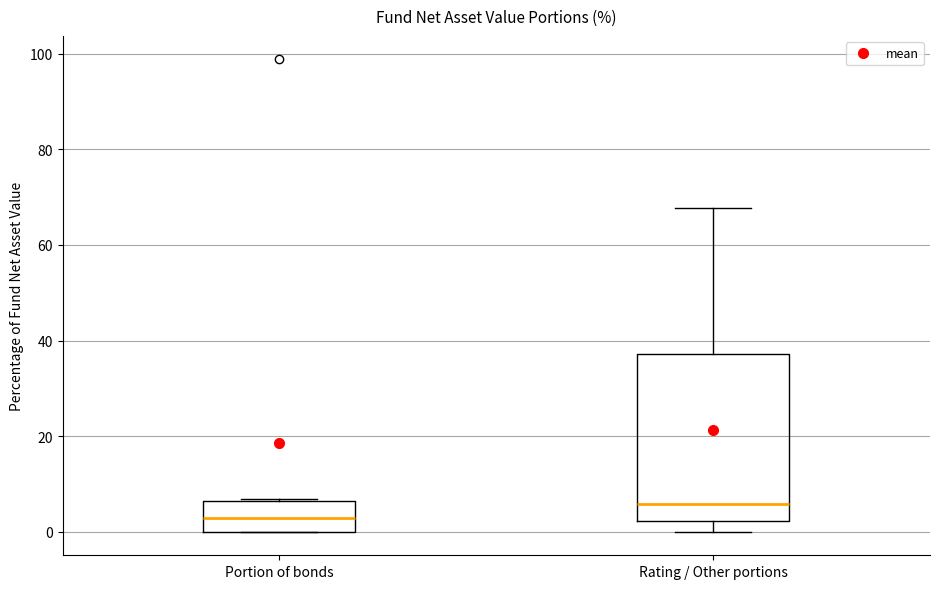

Reading left to right, transcribe this box plot: for each box, give where its median line is, the range the box spans, and where its two whiskers end, as read against the y-axis. The values are not printed on the chart, so give them approximately, as read against the axis.

Portion of bonds: median 2, box 0 to 6, whiskers 0 to 6
Rating / Other portions: median 6, box 2 to 38, whiskers 0 to 68